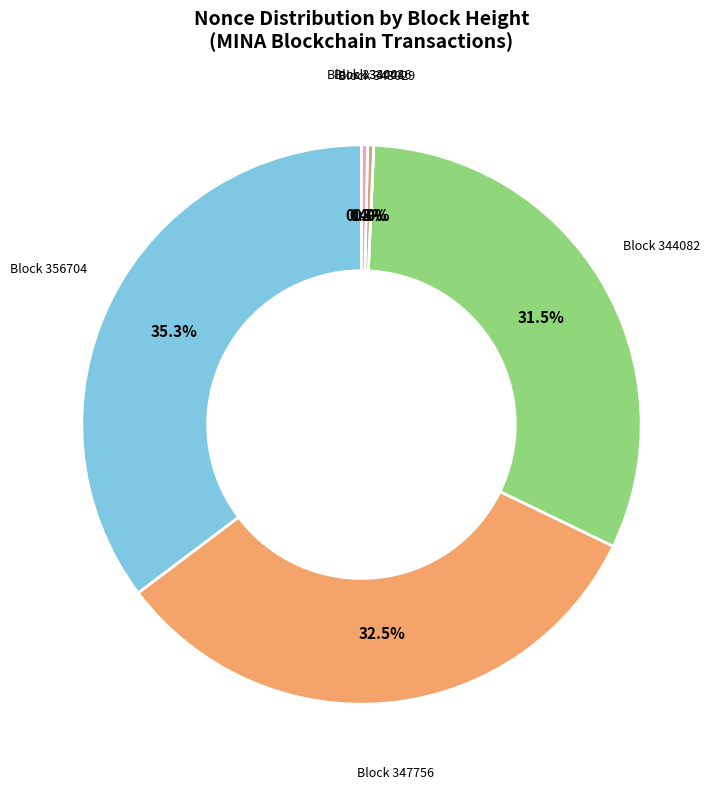

Is there any slice that represents more than half of the pie?

No